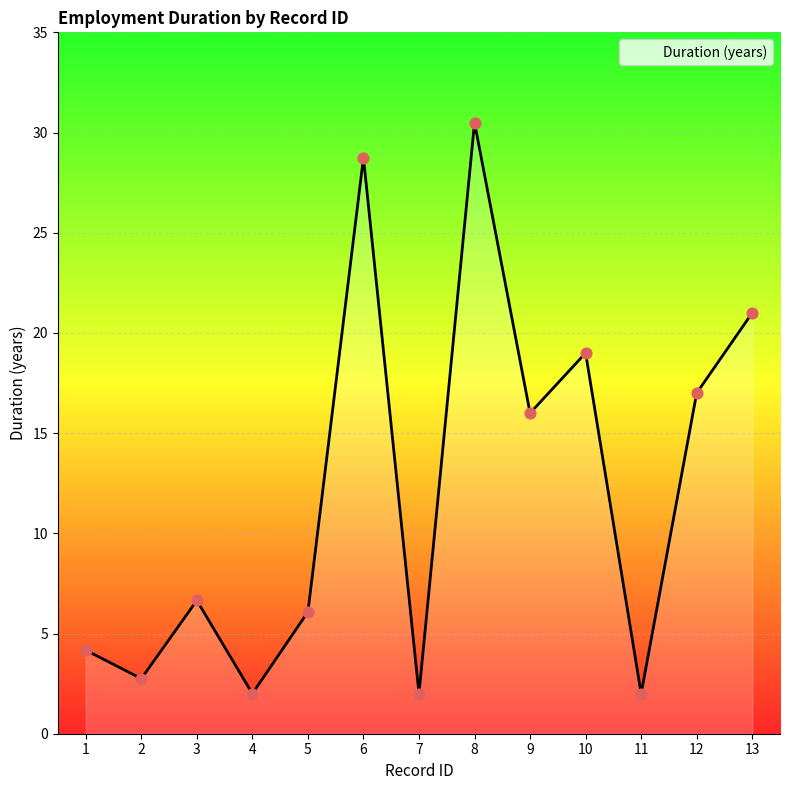

What is the change in value from 2 to 3?

+3.9